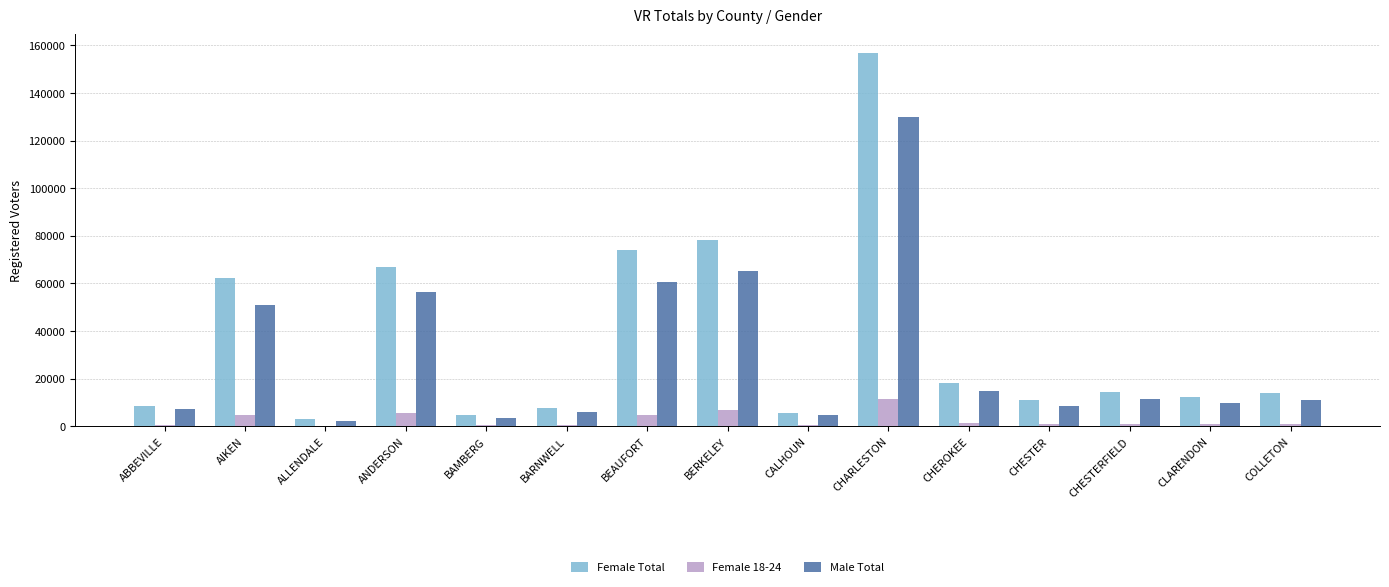

True or false: Male Total has a value of 51112 at AIKEN.

True